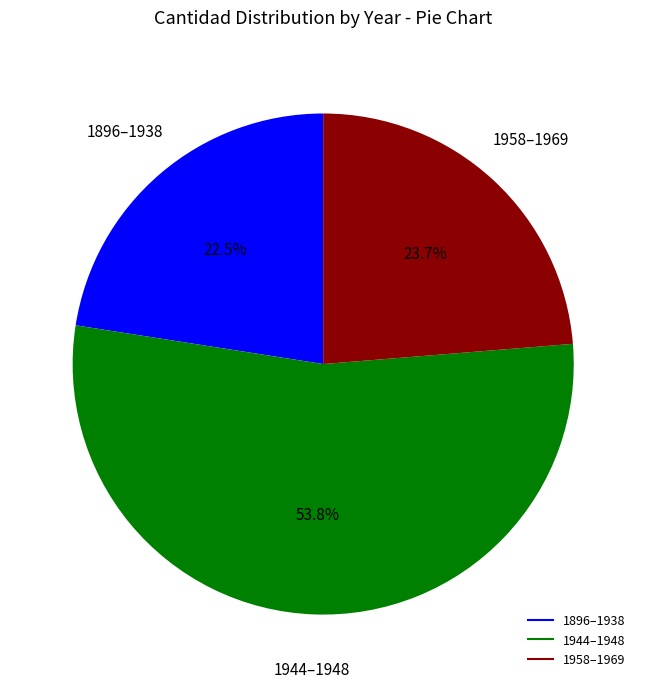

Is there a majority slice in this chart?

Yes